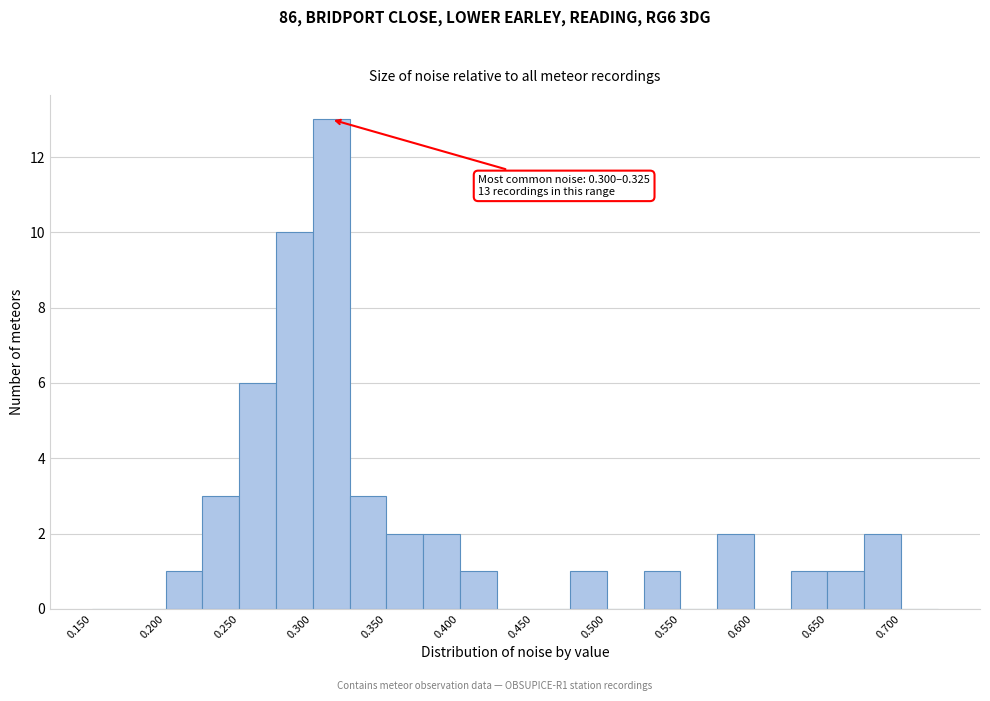

Which range on the x-axis has the tallest bar?

0.300 to 0.325